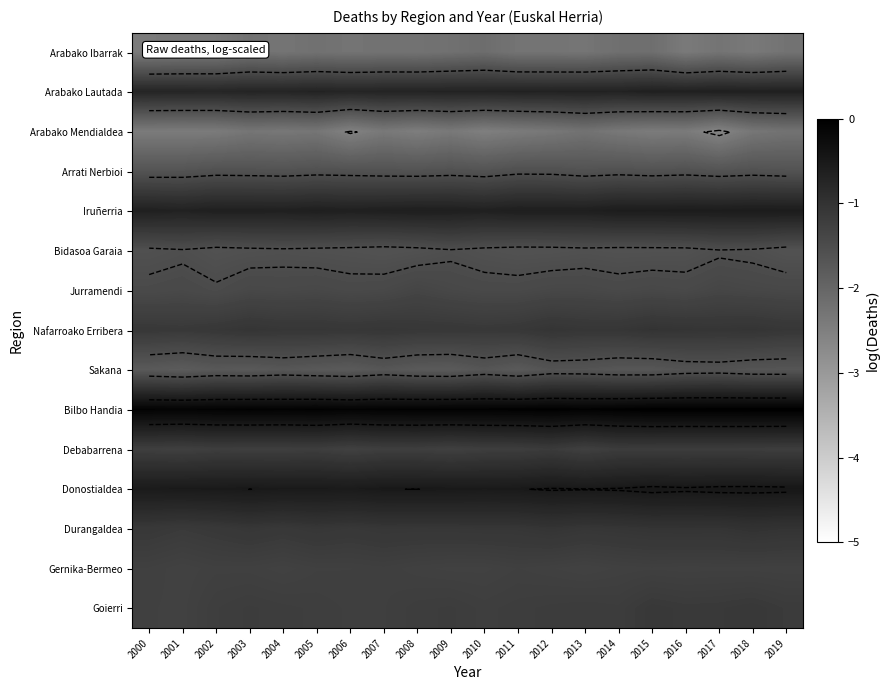

What is the difference between the maximum and second lowest values in the Jurramendi series?

0.1